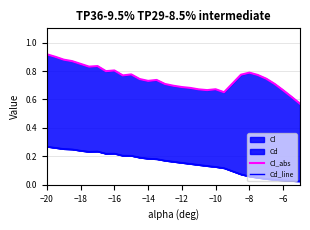

Does the chart have visible grid lines?

Yes